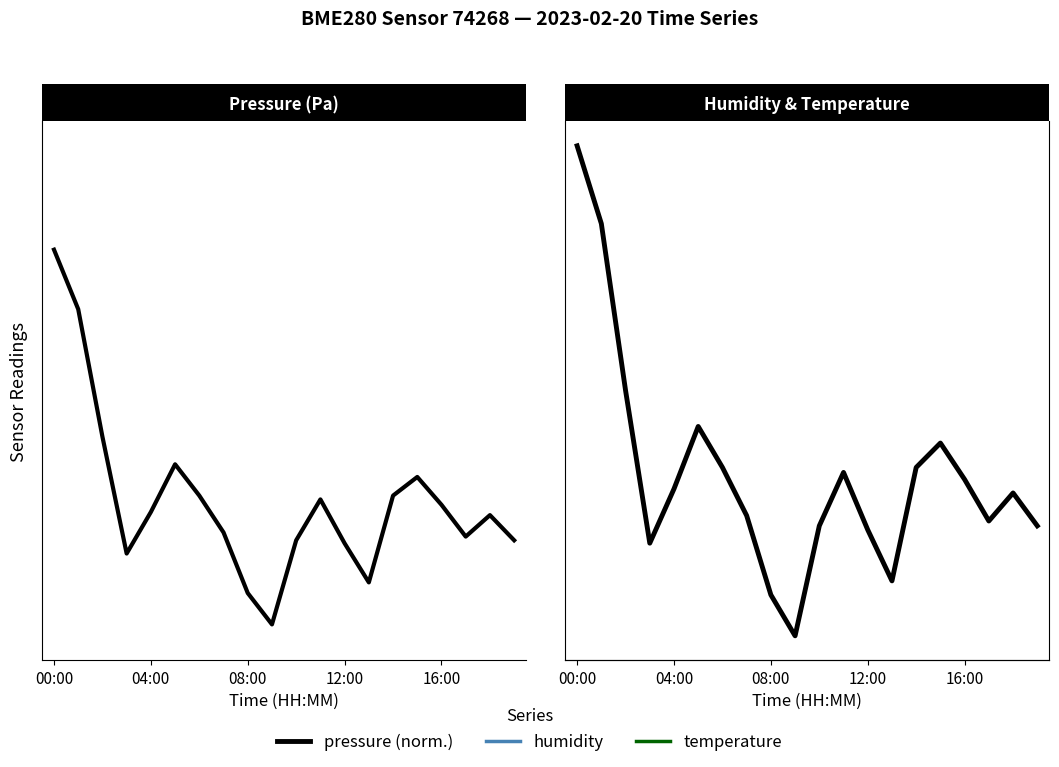

True or false: pressure has more than 0 interior local peaks.

True